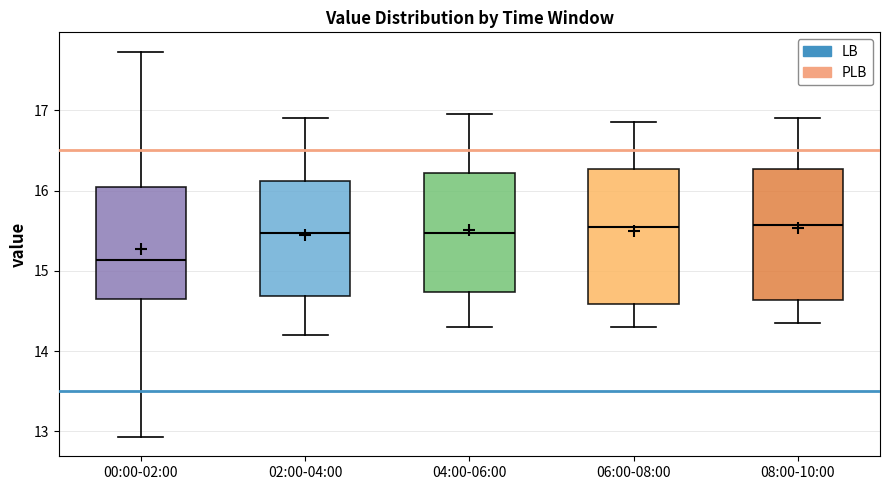

Reading left to right, transcribe this box plot: for each box, give where its median line is, the range the box spans, and where its two whiskers end, as read against the y-axis. The values are not printed on the chart, so give them approximately, as read against the axis.

00:00-02:00: median 15.1, box 14.7 to 16.0, whiskers 12.9 to 17.7
02:00-04:00: median 15.5, box 14.7 to 16.1, whiskers 14.2 to 16.9
04:00-06:00: median 15.5, box 14.7 to 16.2, whiskers 14.3 to 17.0
06:00-08:00: median 15.6, box 14.6 to 16.3, whiskers 14.3 to 16.9
08:00-10:00: median 15.6, box 14.6 to 16.3, whiskers 14.4 to 16.9